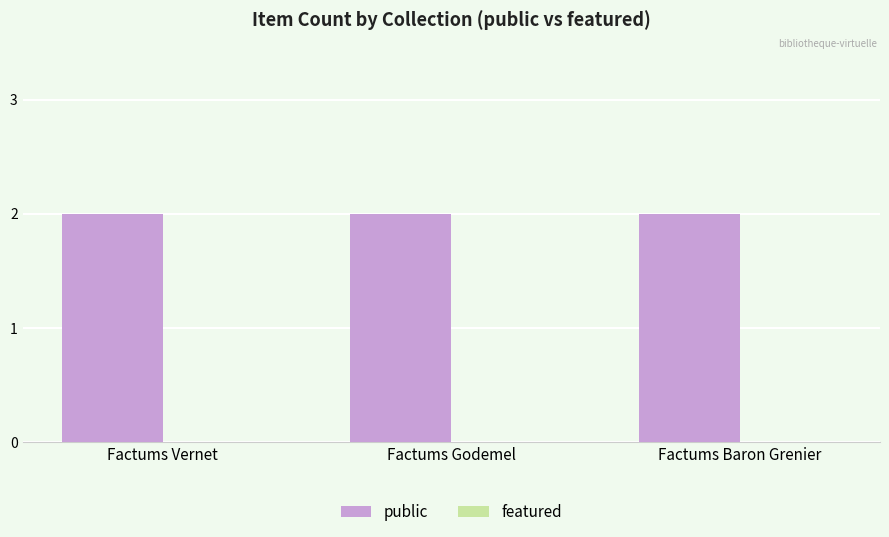

Reading right to left, list all the values displayed in this chart.

public: 2	2	2
featured: 0	0	0